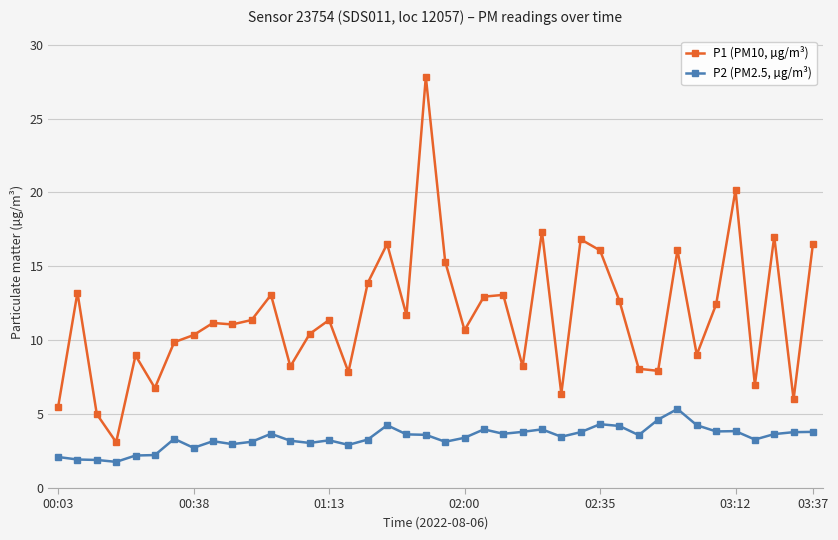

What is the minimum value for P1 (PM10, µg/m³)?

3.1